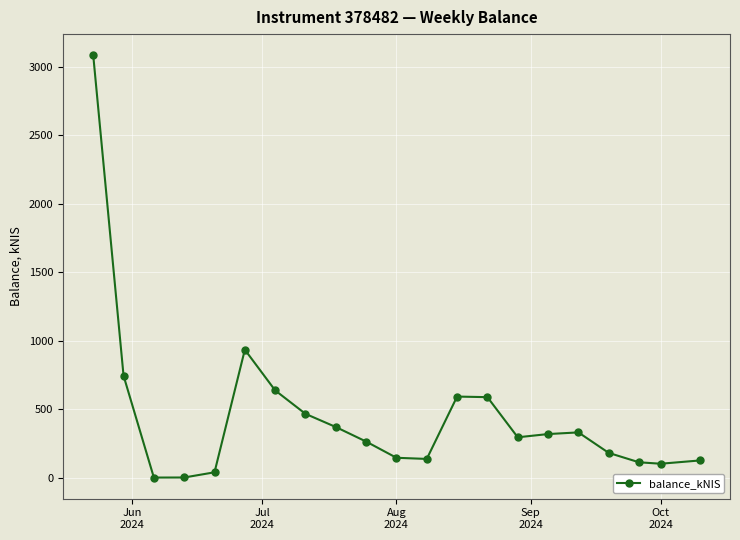

What is the maximum value shown in the chart?

3082.6